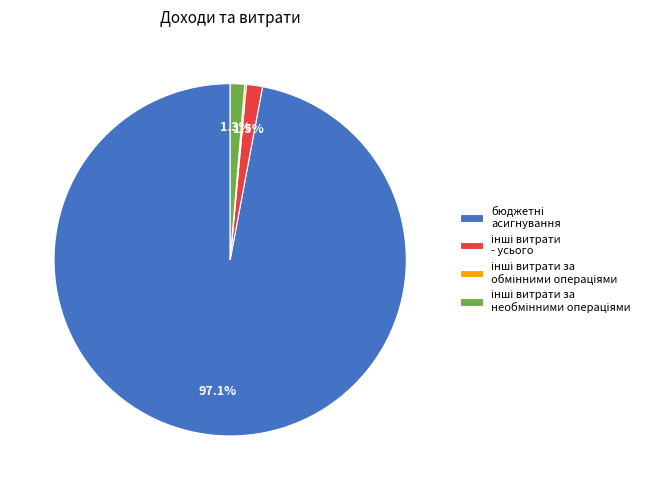

Does any single category account for the majority?

Yes